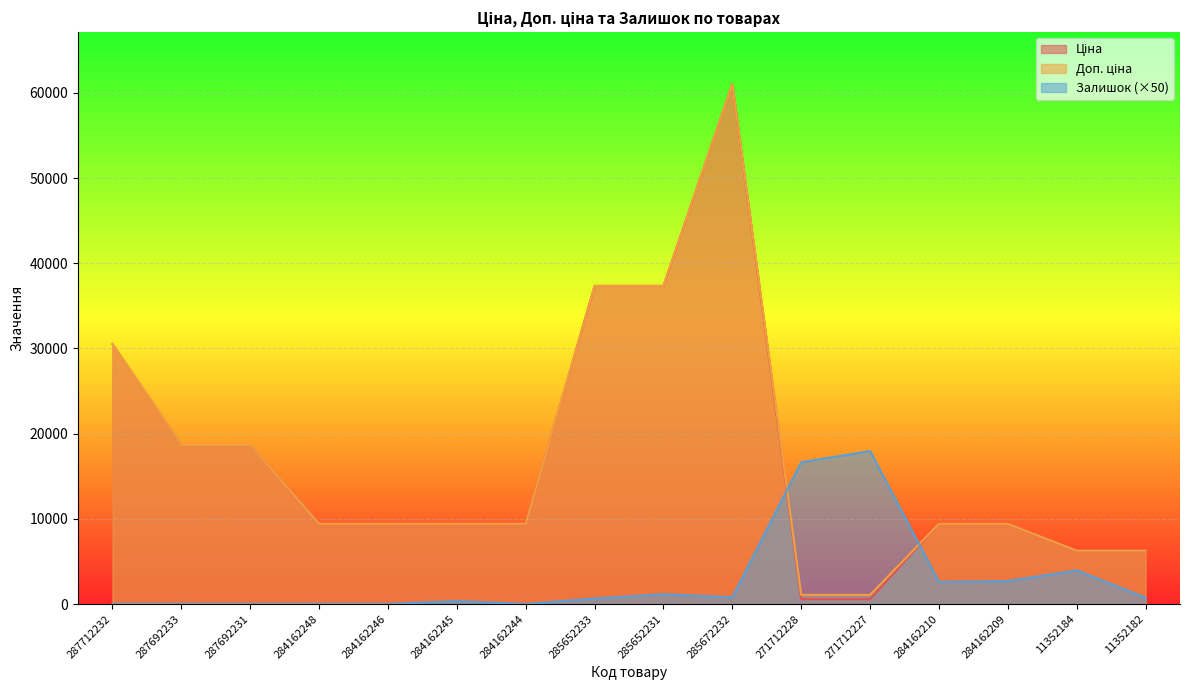

The Залишок series shows 6486.5 at 271712228. True or false?

False